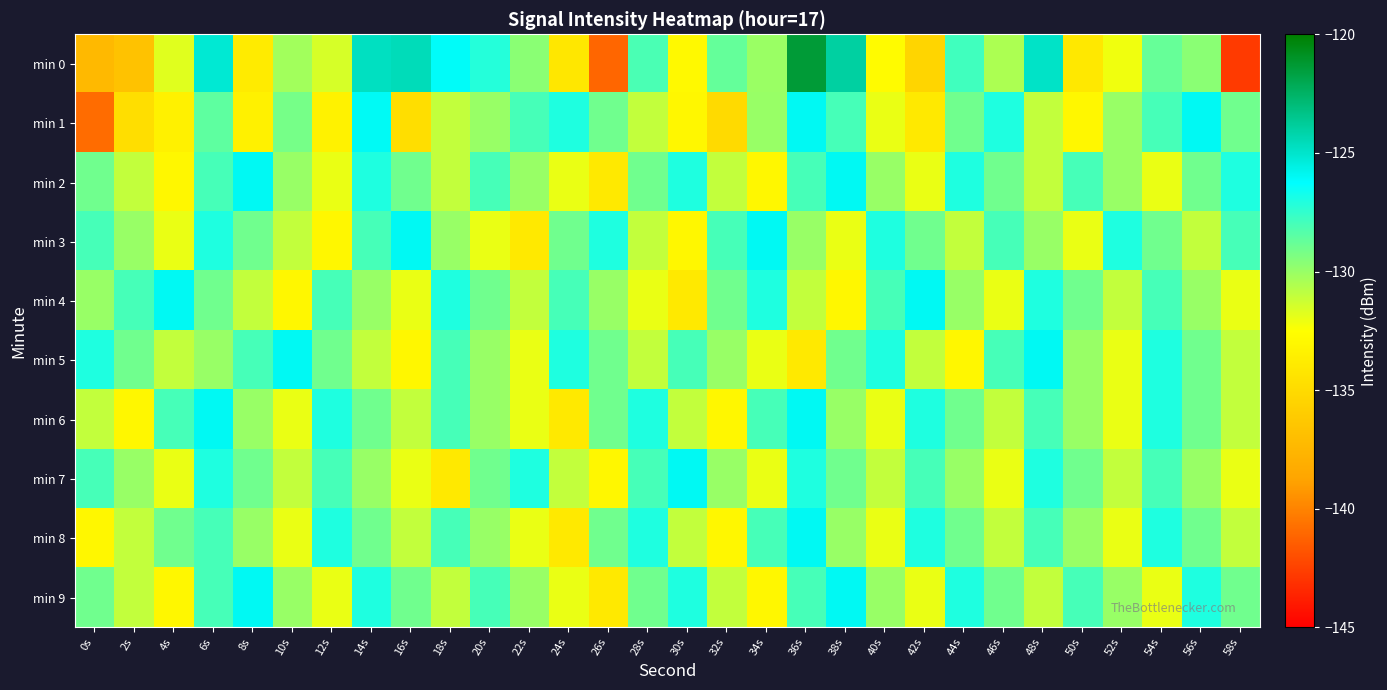

At which category does the chart reach its peak across all series?

36s